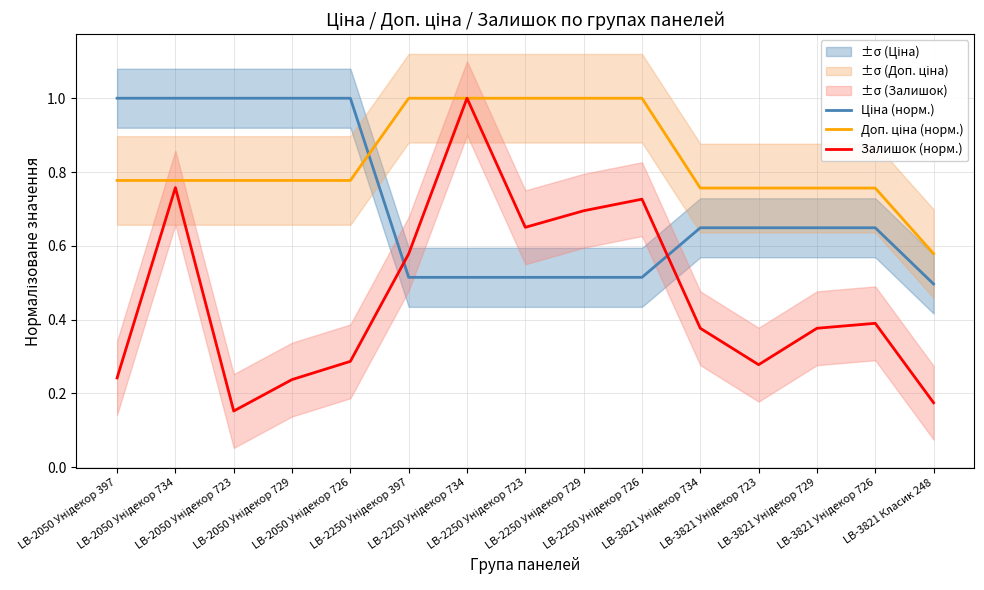

What is the label of the 15th point from the right?

LB-2050 Унідекор 397